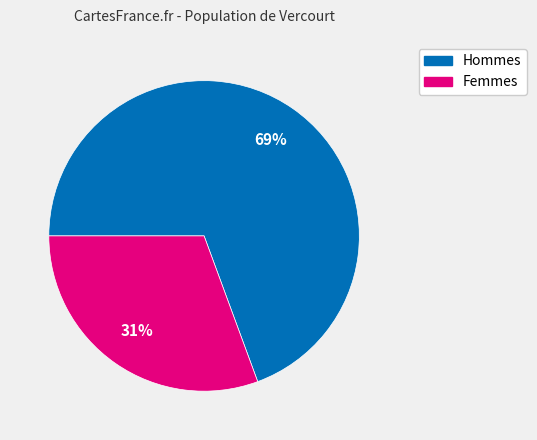

Count the number of slices in the pie.

2